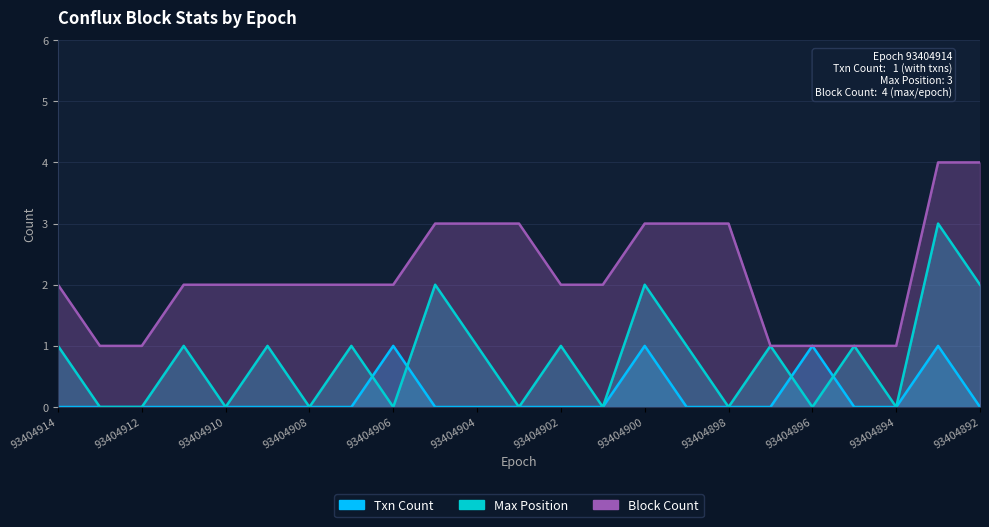

Count the number of categories in the chart.

23